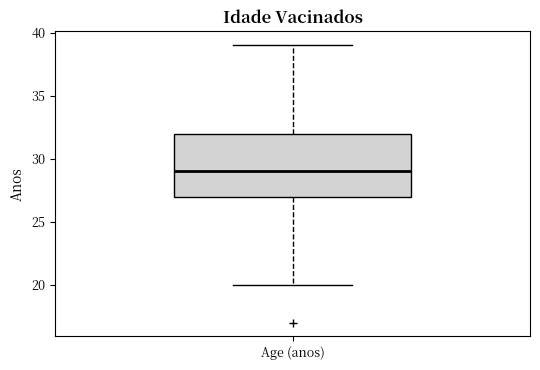

Read this box plot against the y-axis: the position of the median line, the range covered by the box, and the ends of both whiskers. The values are not printed on the chart, so give them approximately, as read against the axis.

median 29, box 27 to 32, whiskers 20 to 39